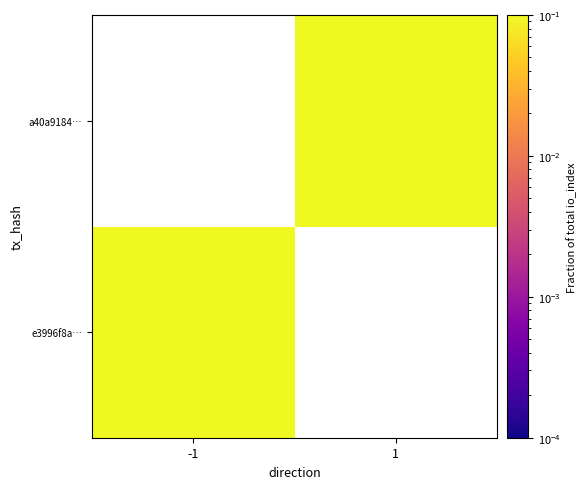

List the series in order of their overall mean, highest first.

e3996f8a…, a40a9184…